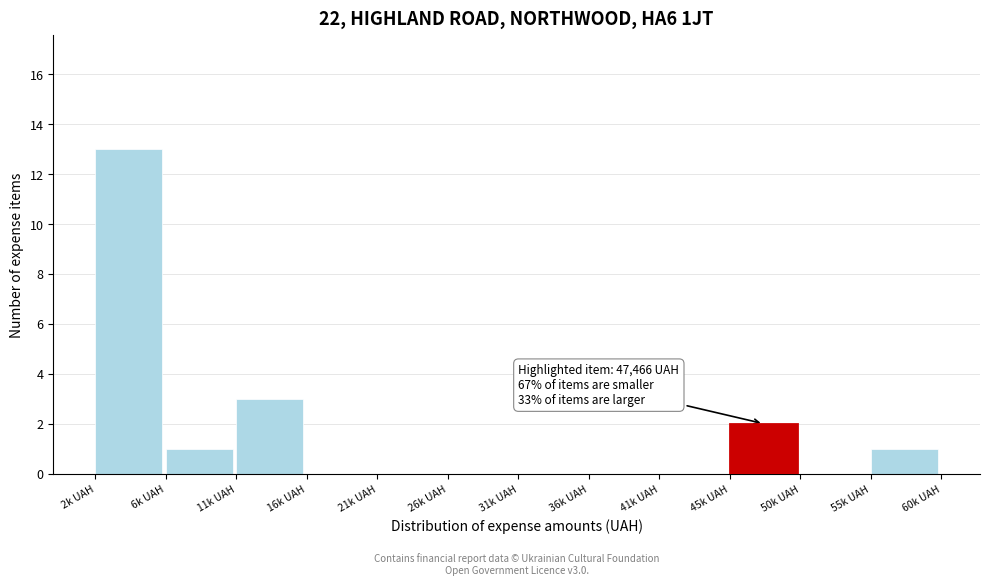

Reading left to right, list all the values displayed in this chart.

2k UAH=13	6k UAH=1	11k UAH=3	16k UAH=0	21k UAH=0	26k UAH=0	31k UAH=0	36k UAH=0	41k UAH=0	45k UAH=2	50k UAH=0	55k UAH=1